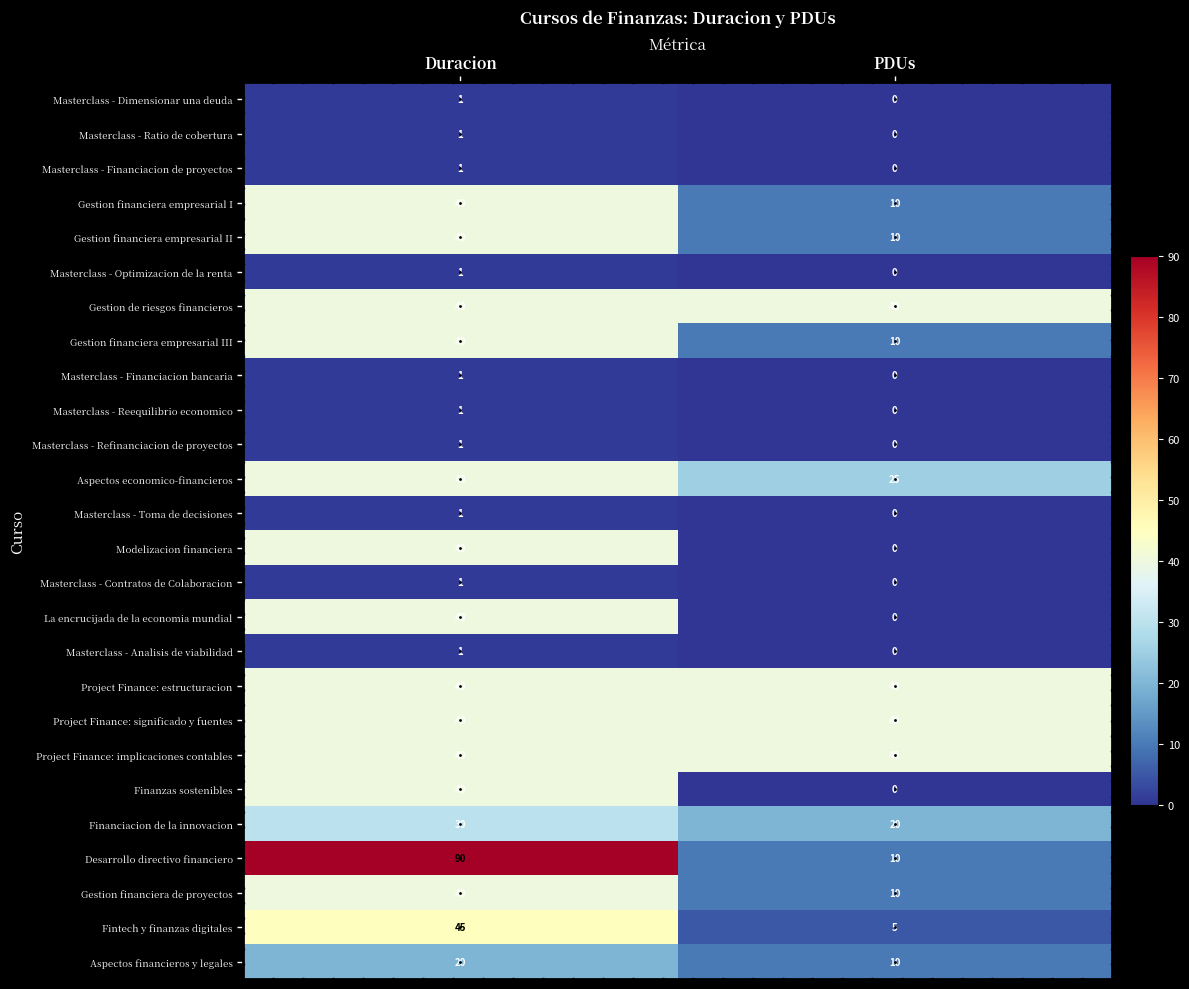

What is the difference between the highest and lowest values at PDUs?

40